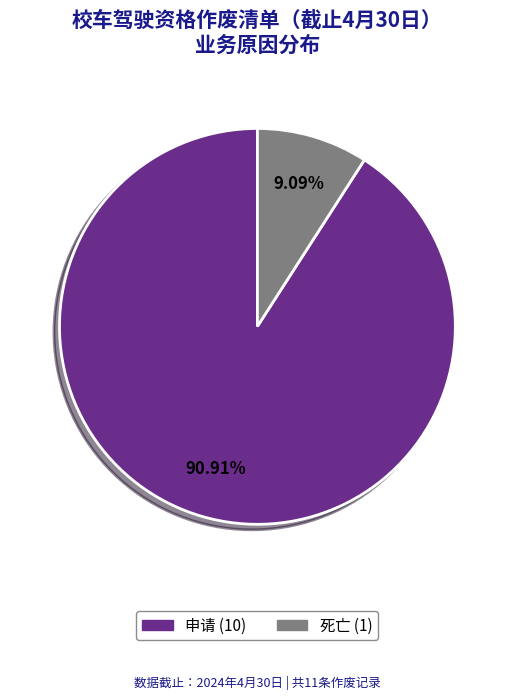

To the nearest percent, what is the difference between the largest and smallest slice percentages?

82%